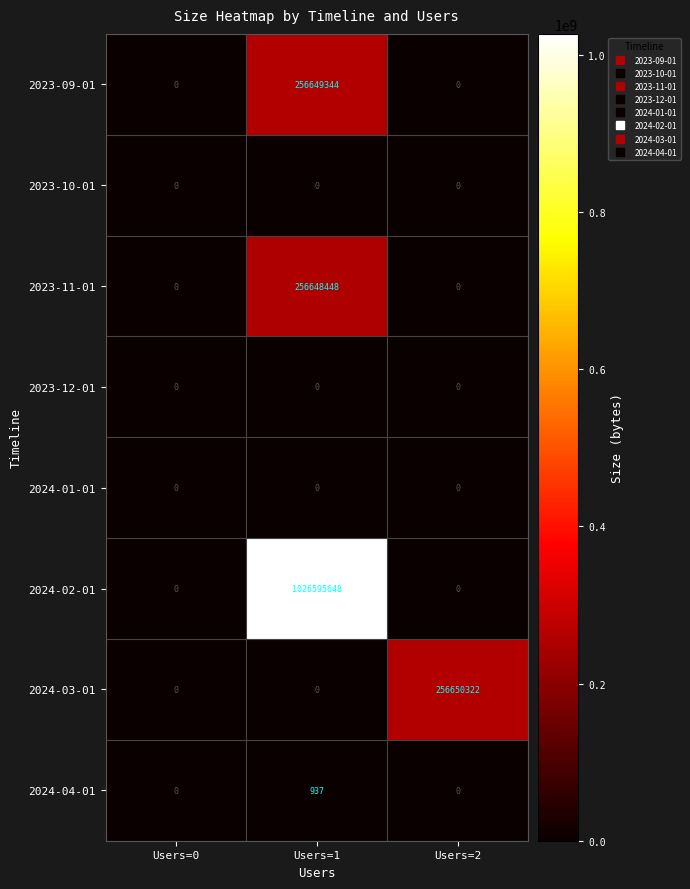

What value does the 2024-04-01 series have at Users=1, to the nearest 100?

900